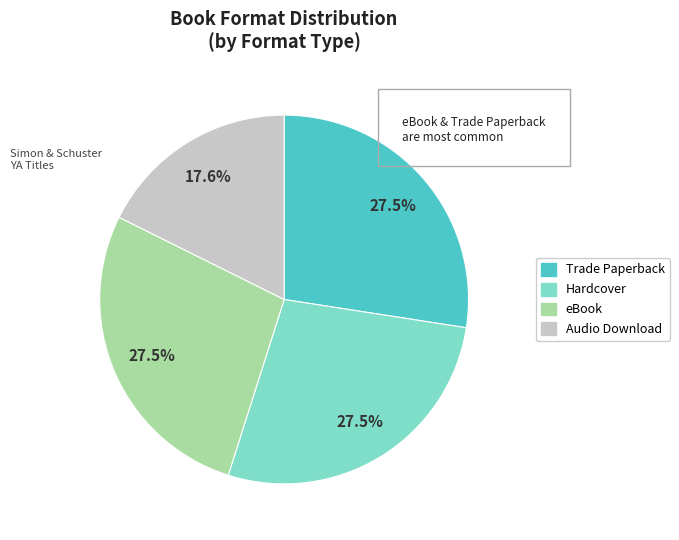

How many slices are in this pie chart?

4